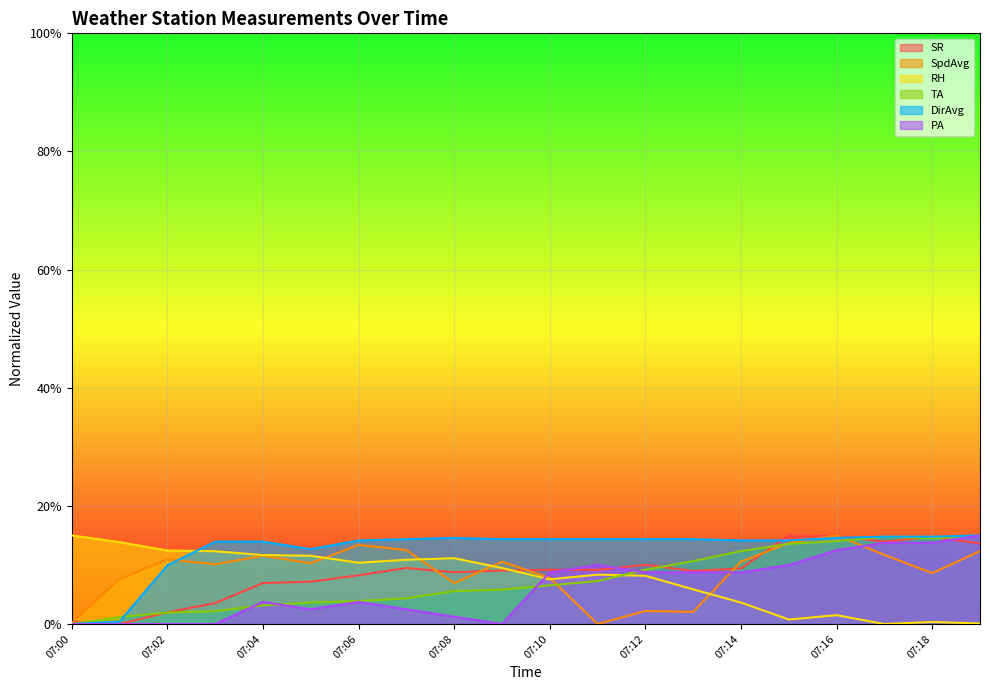

Does the chart display data point markers on the line(s)?

No